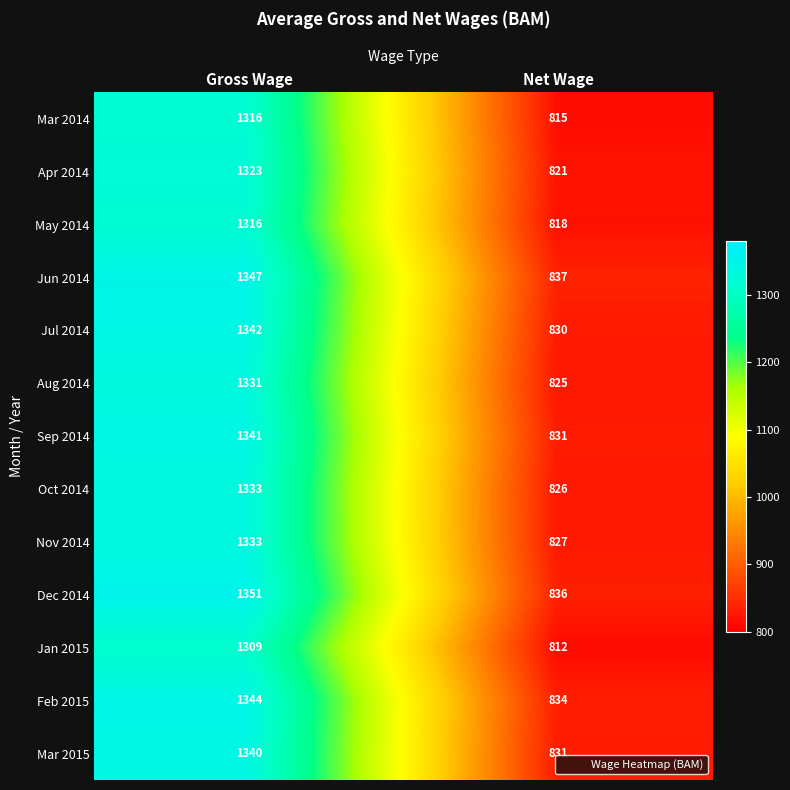

What is the difference between the May 2014 values at Gross Wage and Net Wage?

498